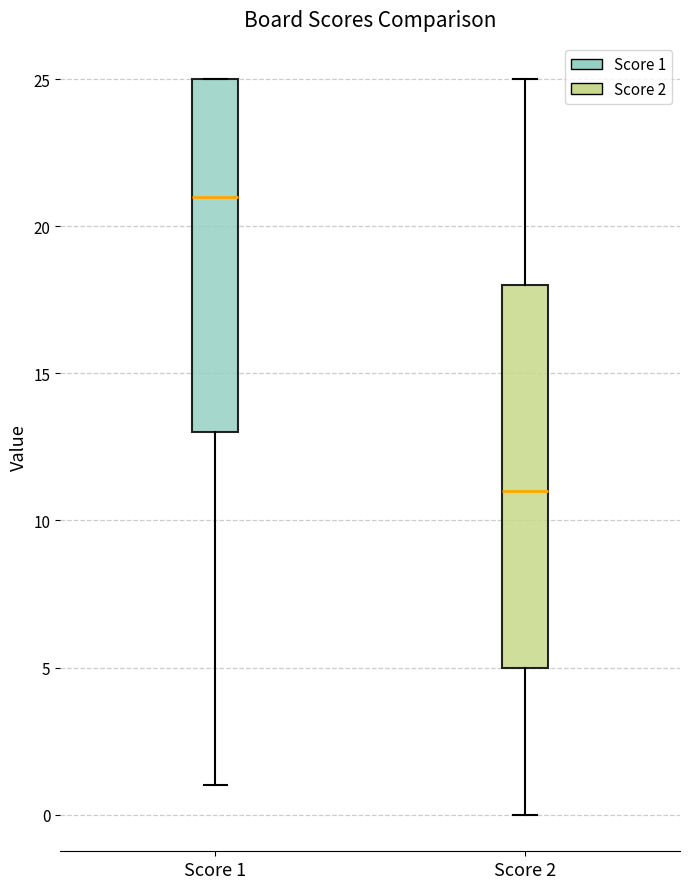

Which box's median line is the lowest?

Score 2